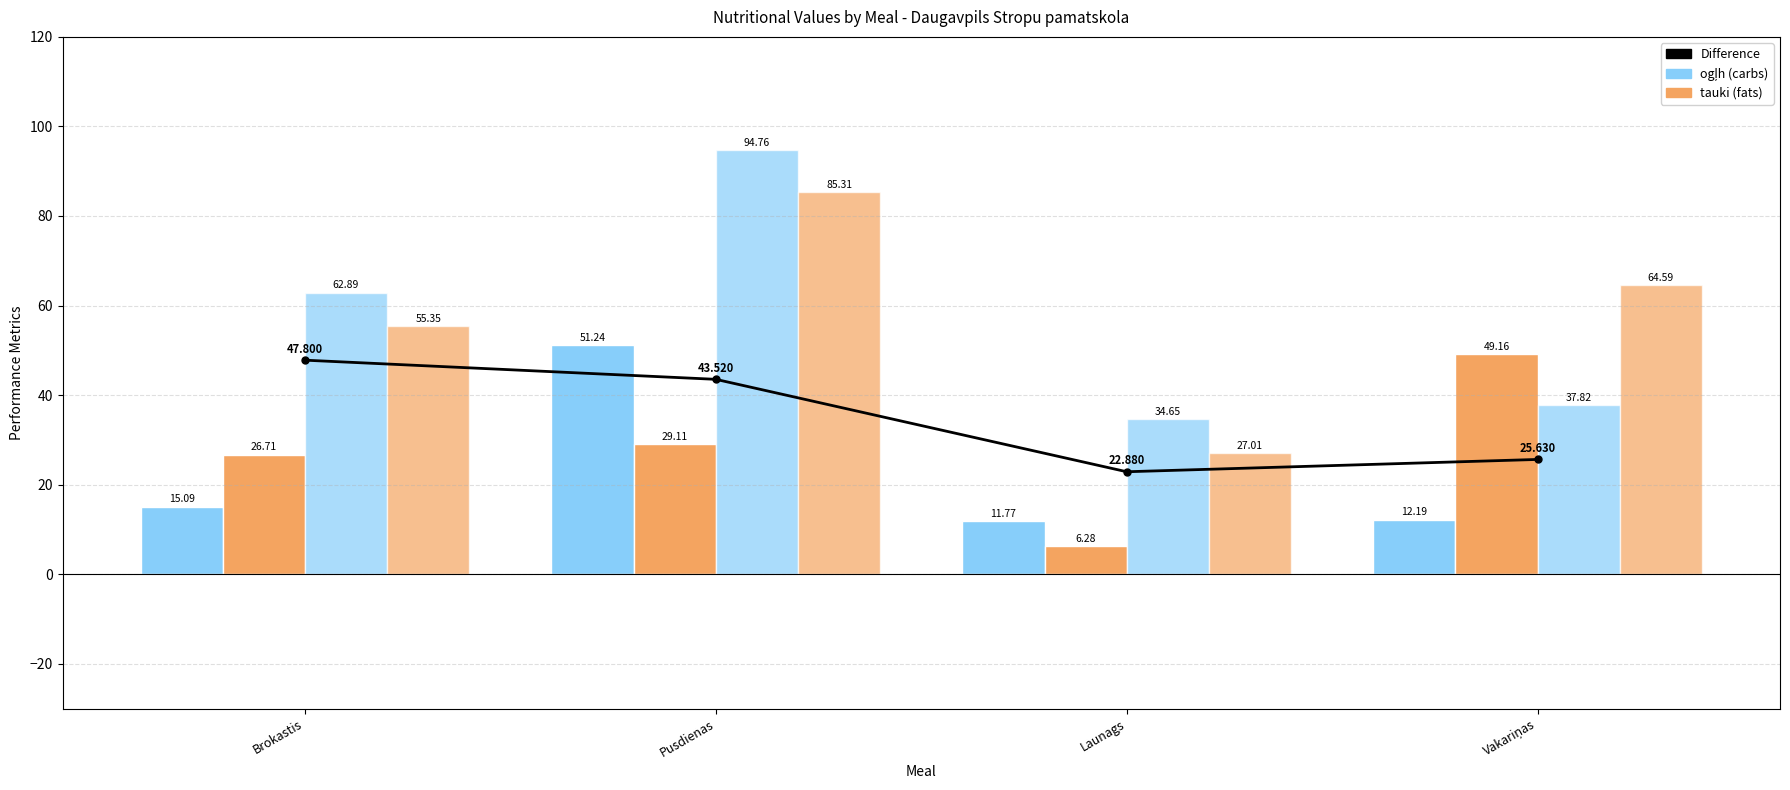

What is the value of the Difference bar at the 2nd from the left?

43.5